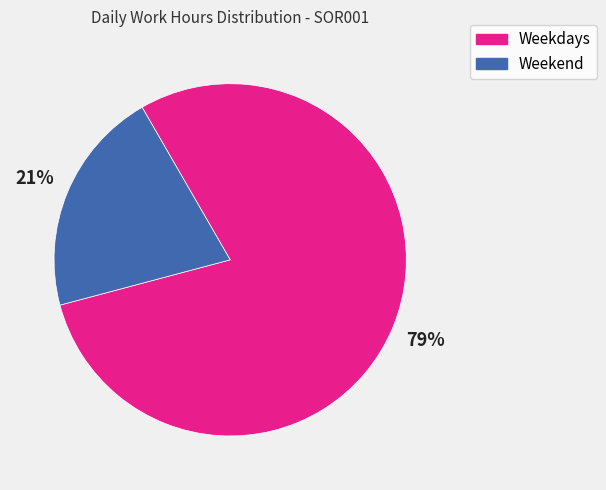

To the nearest percent, what is the average slice percentage?

50%